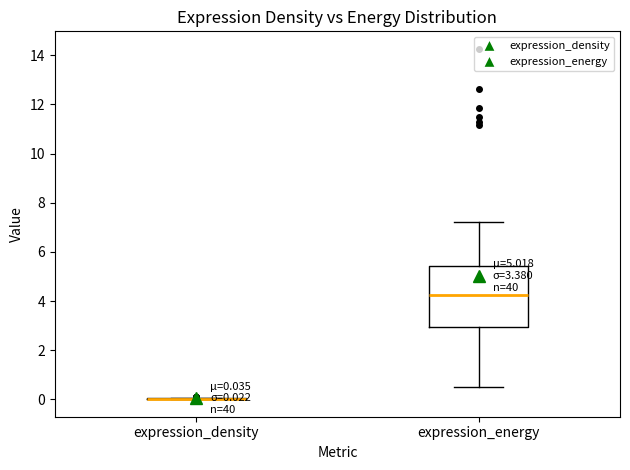

Which box is the tallest, from its lower edge to its upper edge?

expression_energy